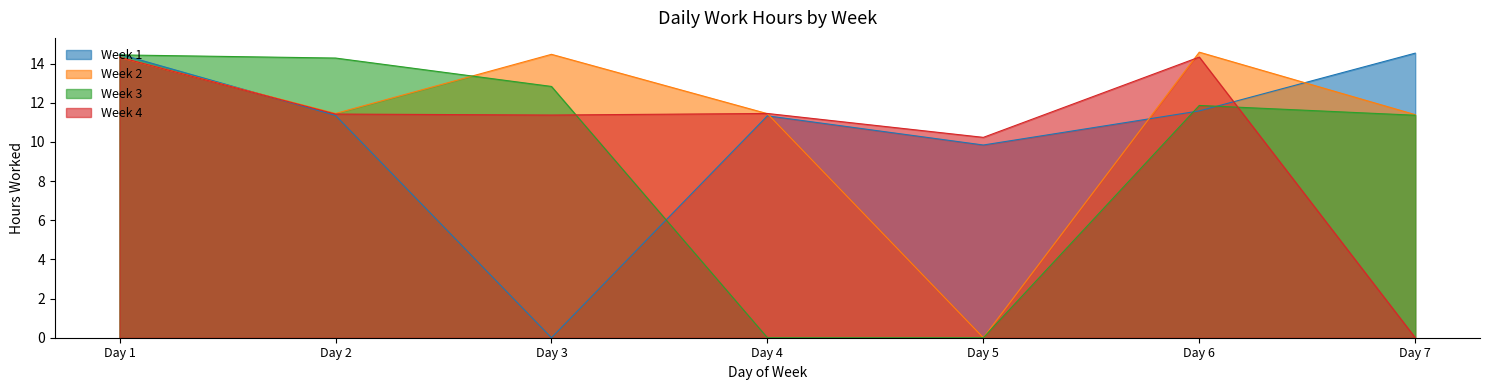

True or false: Week 1 and Week 3 cross at least once.

True